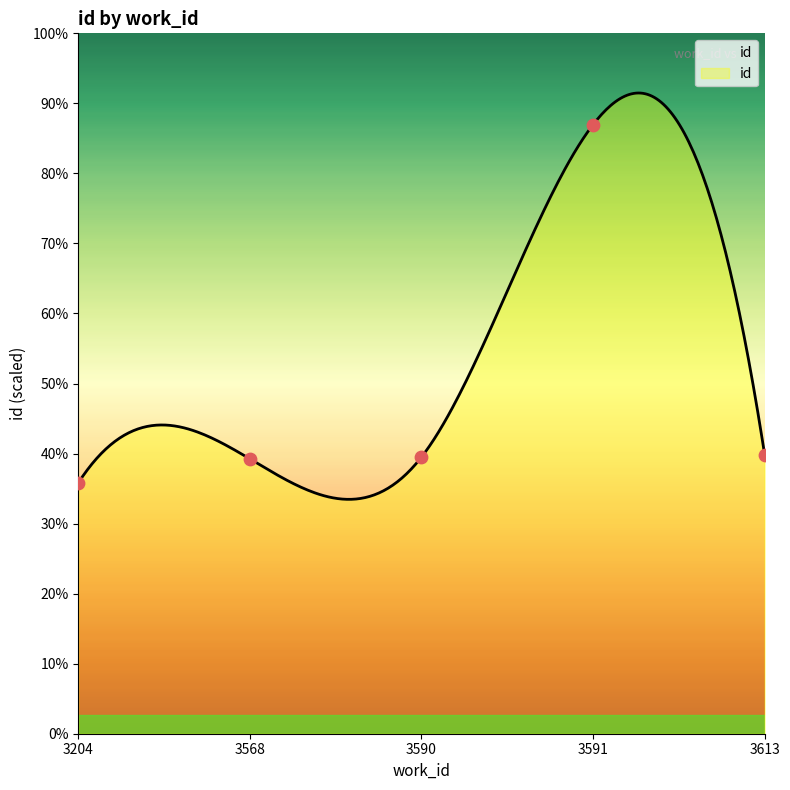

Which has a higher value, 3613 or 3568?

3613